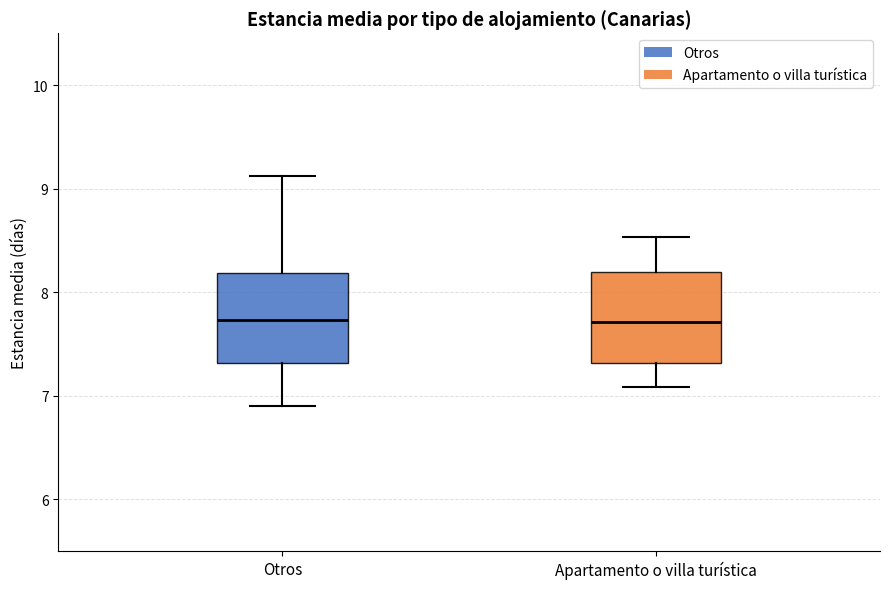

Reading left to right, transcribe this box plot: for each box, give where its median line is, the range the box spans, and where its two whiskers end, as read against the y-axis. The values are not printed on the chart, so give them approximately, as read against the axis.

Otros: median 7.7, box 7.3 to 8.2, whiskers 6.9 to 9.1
Apartamento o villa turística: median 7.7, box 7.3 to 8.2, whiskers 7.1 to 8.5